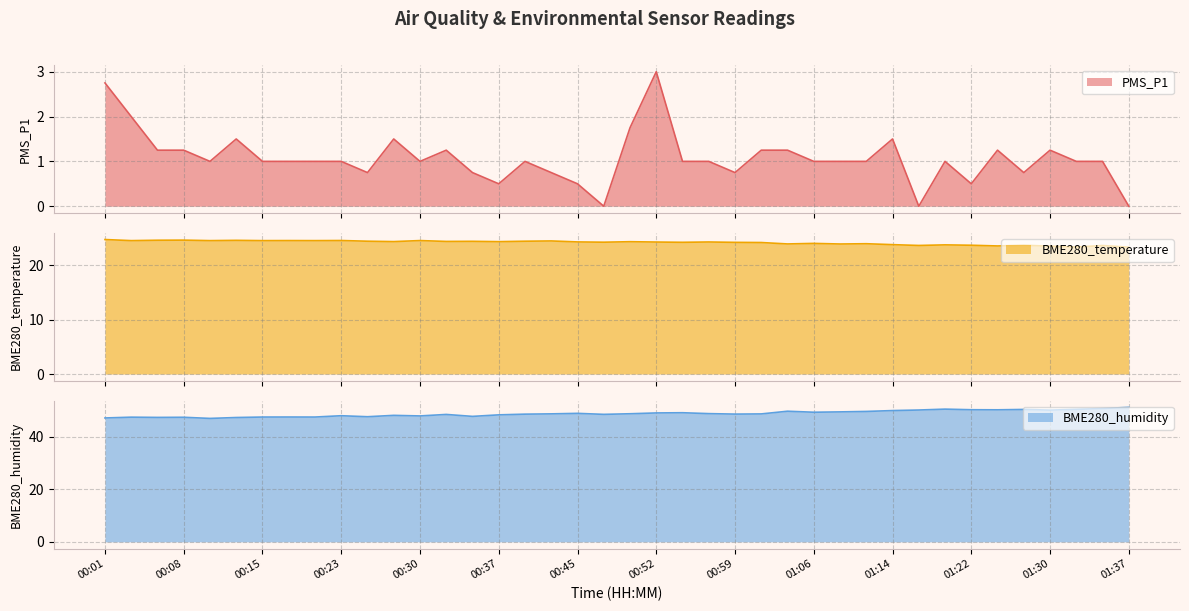

At which category does PMS_P1 reach its first local valley?

00:11